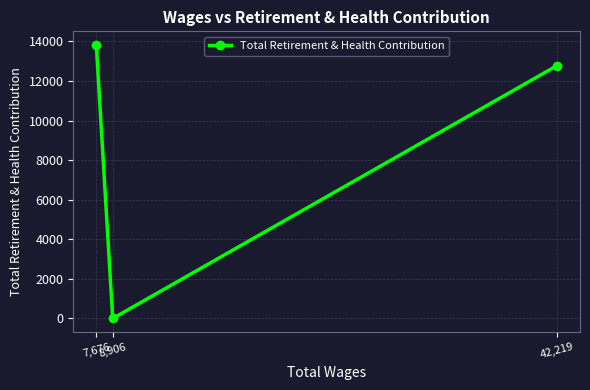

What is the label of the 1st point from the right?

42,219